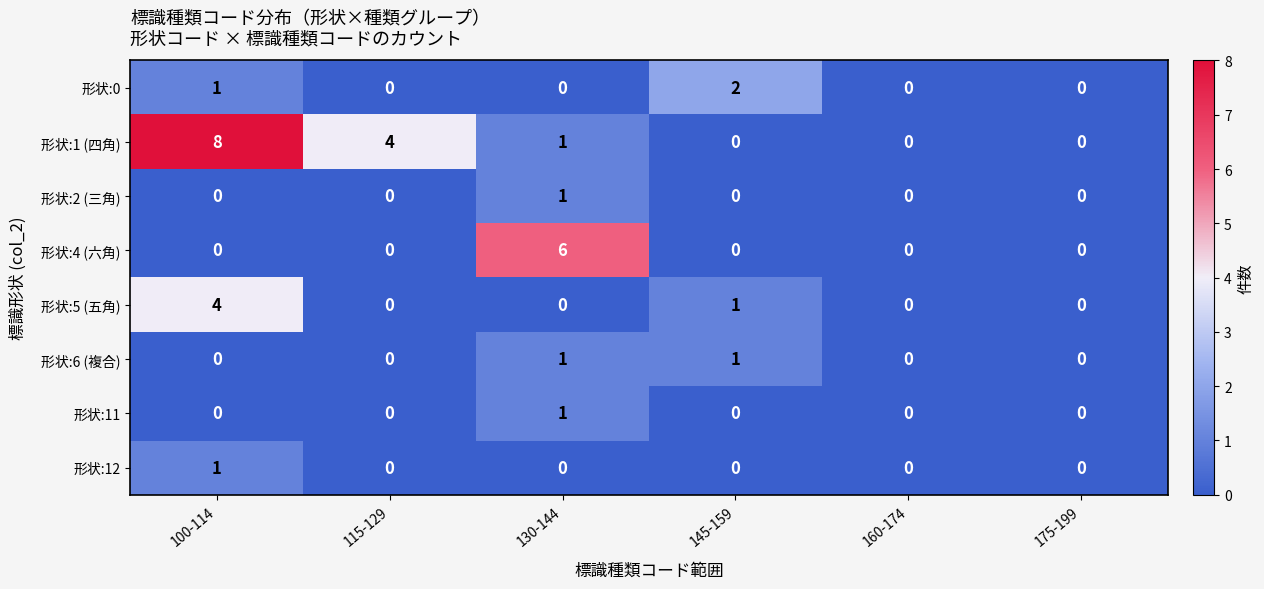

Which series has the largest total across all categories?

形状:1 (四角)